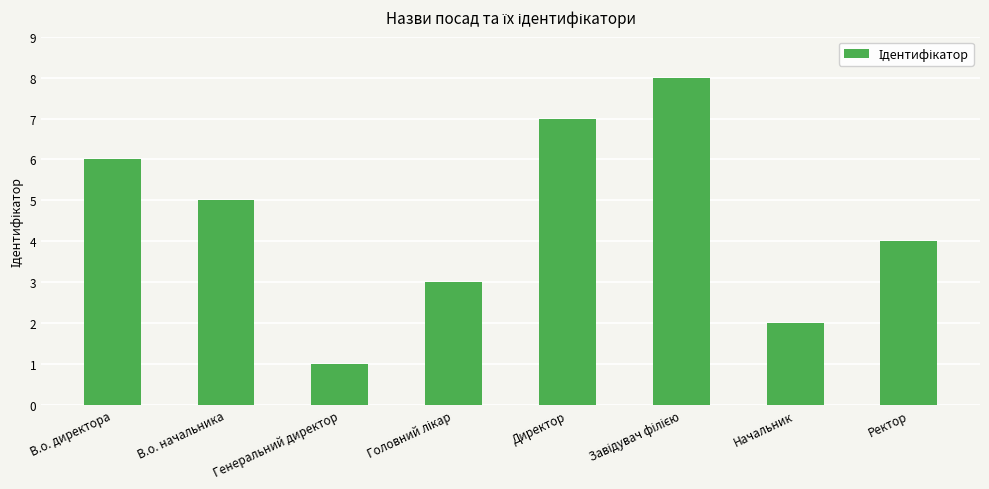

True or false: the data shows 6 at В.о. директора.

True